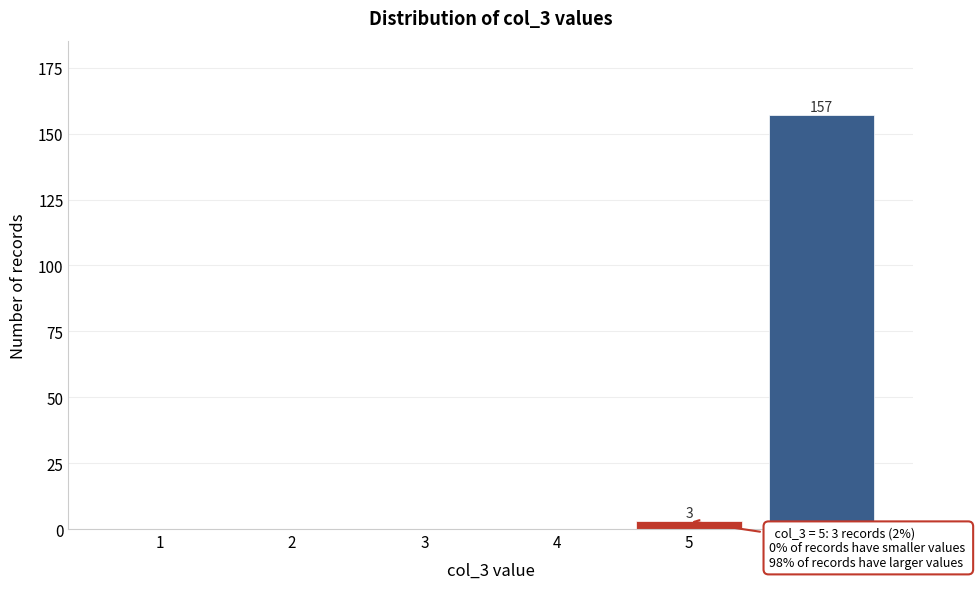

Reading left to right, list all the values displayed in this chart.

1=0	2=0	3=0	4=0	5=3	6=157